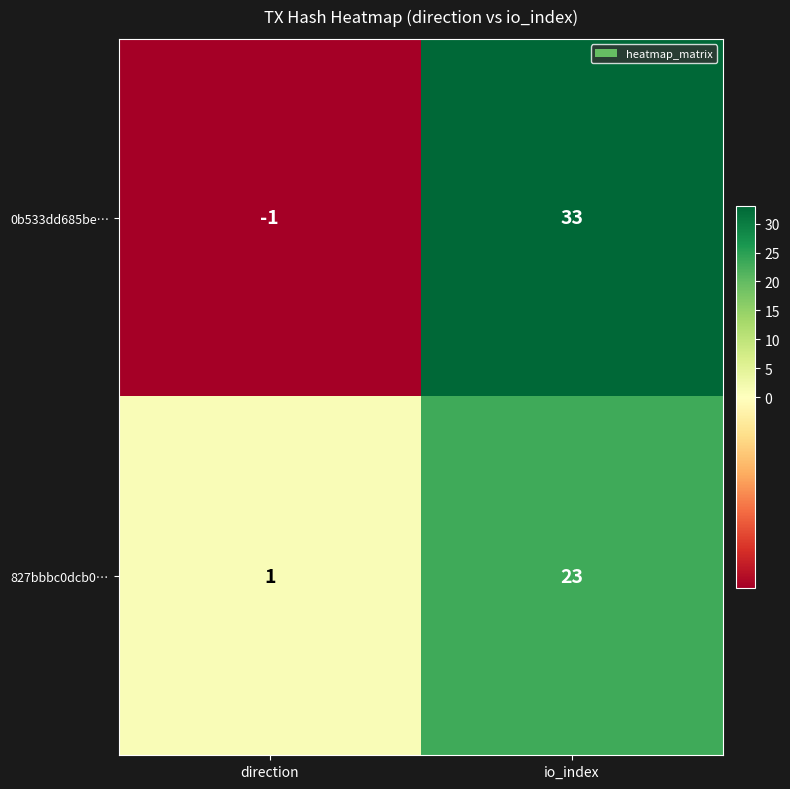

What is the difference between the 827bbbc0dcb0… values at direction and io_index?

22